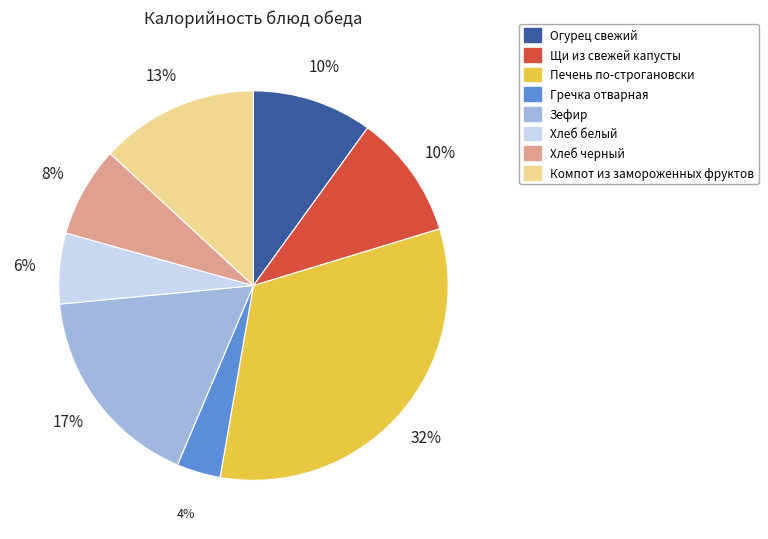

Is it true that Зефир is 10% of the pie?

False